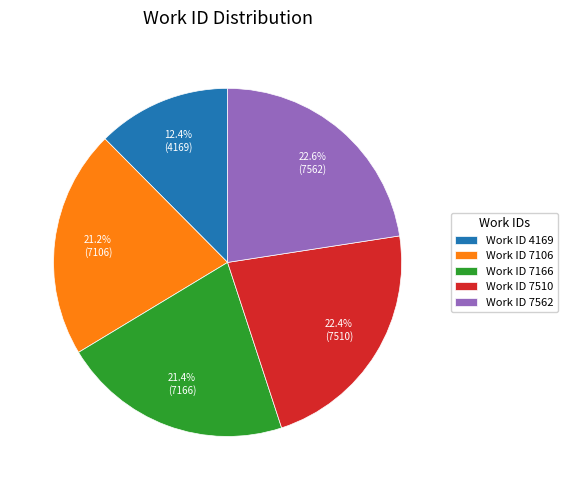

To the nearest percent, what is the average slice percentage?

20%